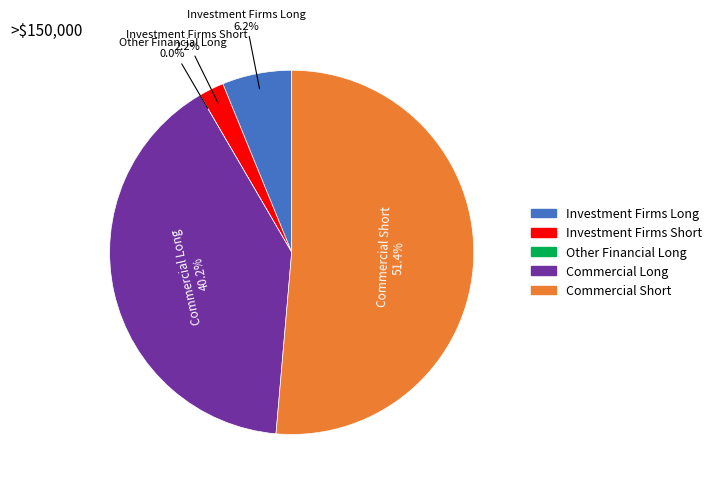

Count the number of slices in the pie.

5